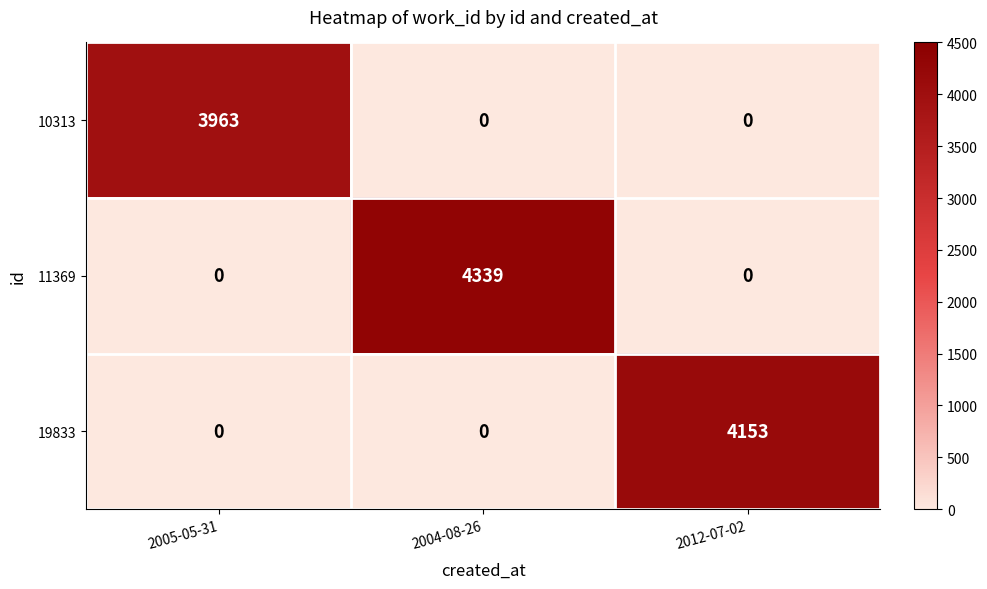

Which series has the largest total across all categories?

11369